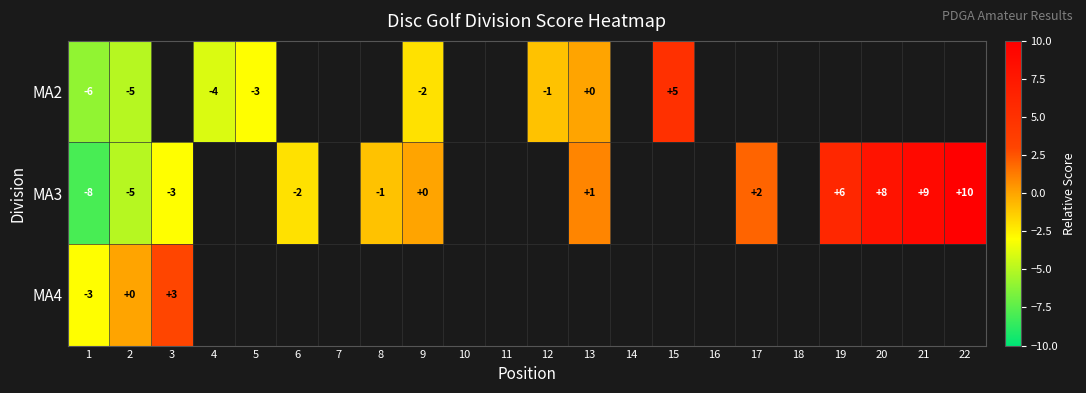

At which category is the sum across all series the highest?

2